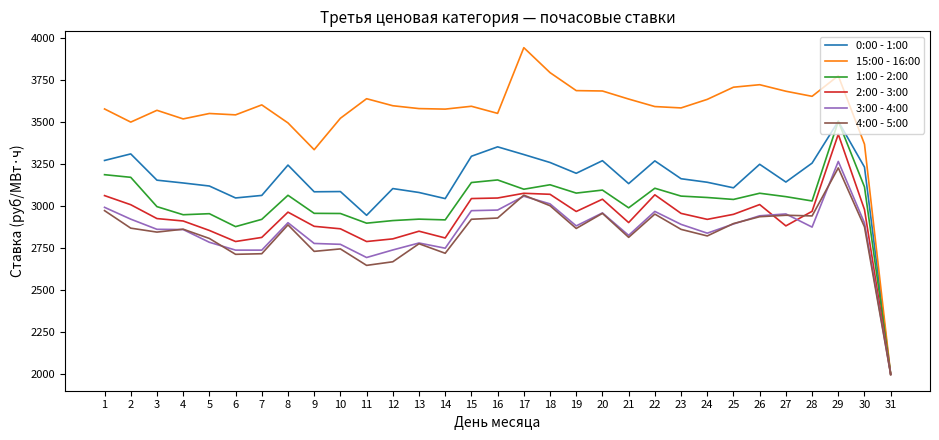

Which series has the largest total across all categories?

15:00 - 16:00